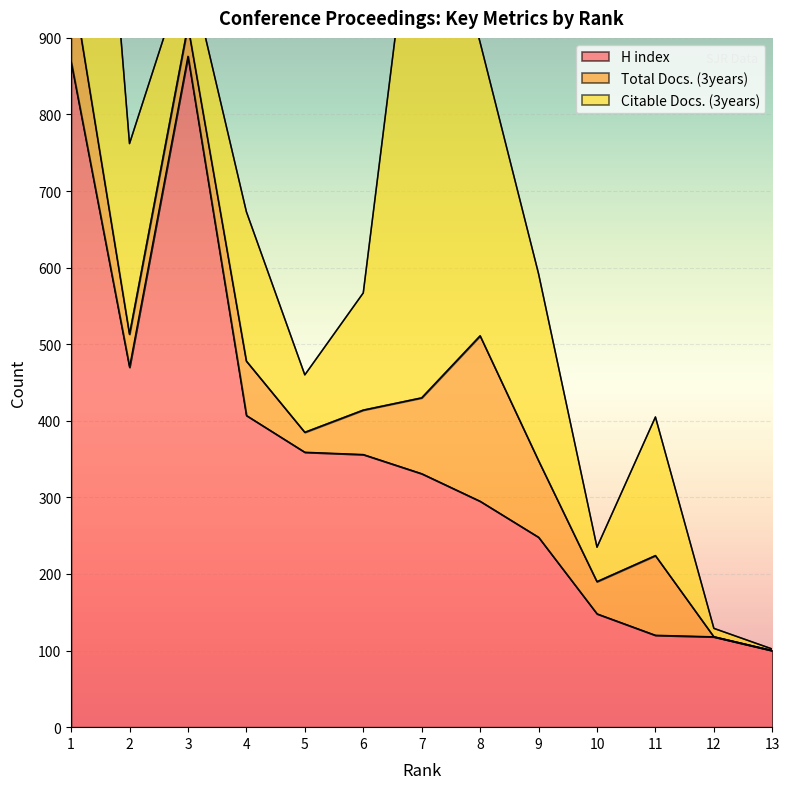

What value does the Total Docs. (3years) series have at 5, to the nearest 50?

50